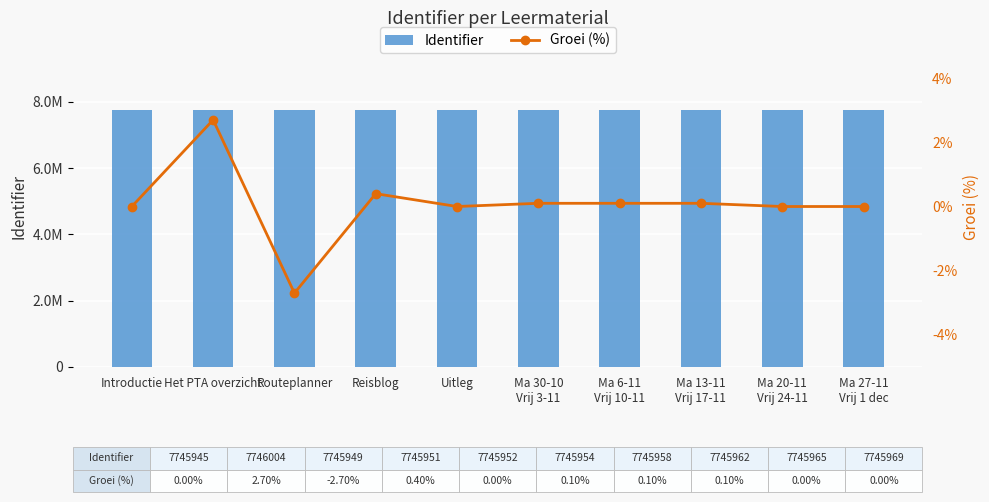

What are all the series names shown in the legend?

Identifier, Groei (%)